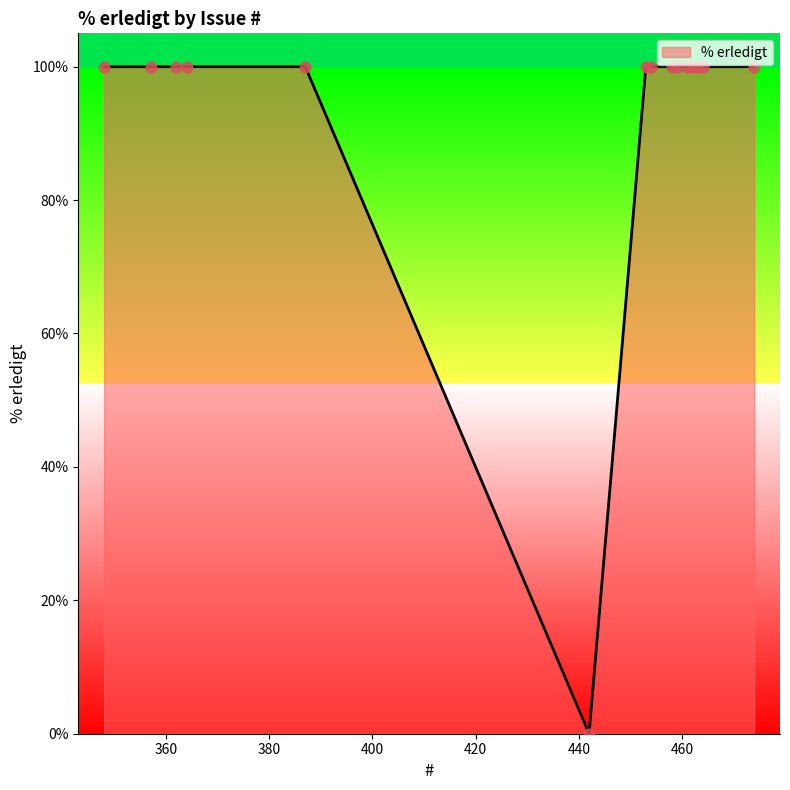

What is the greatest value displayed?

100